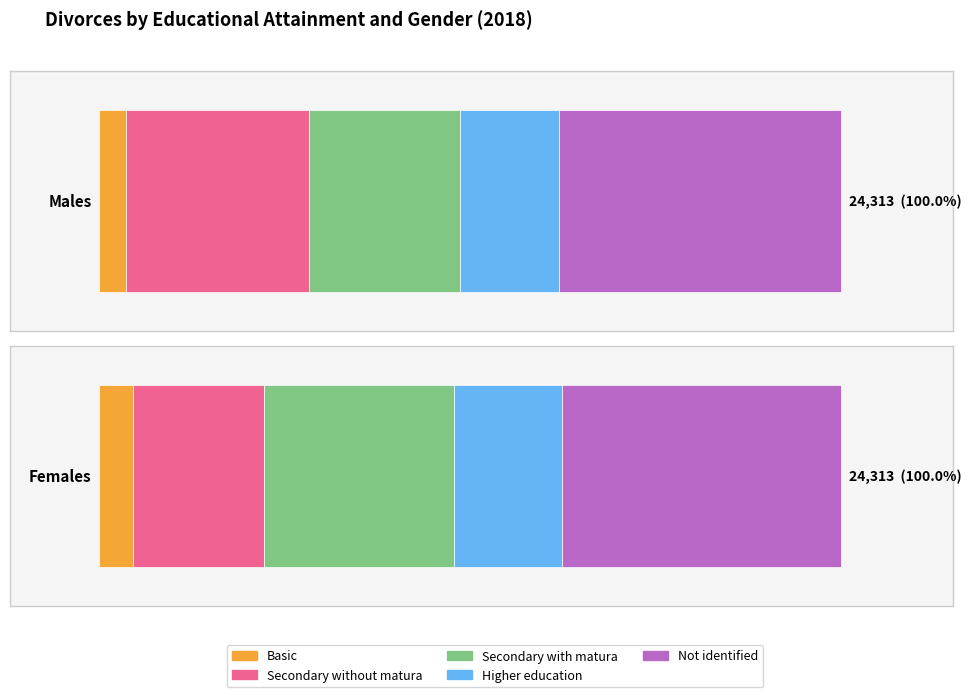

What is the total value across all series at Females?

24313